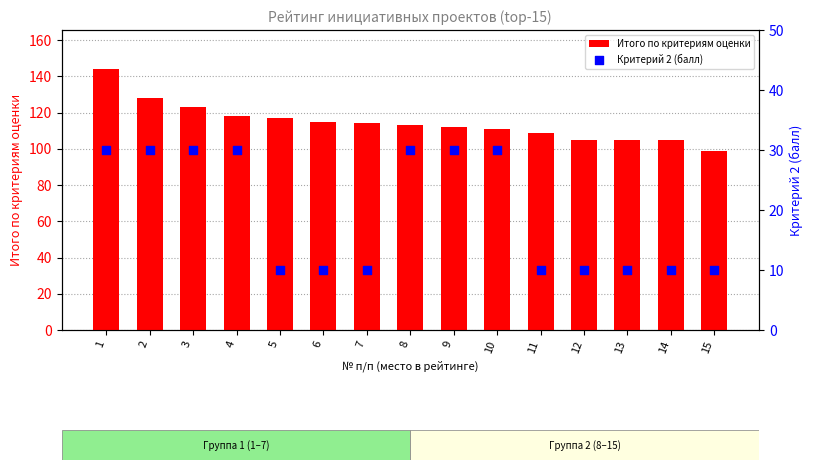

Which series reaches the minimum Y coordinate?

Критерий 2 (балл)